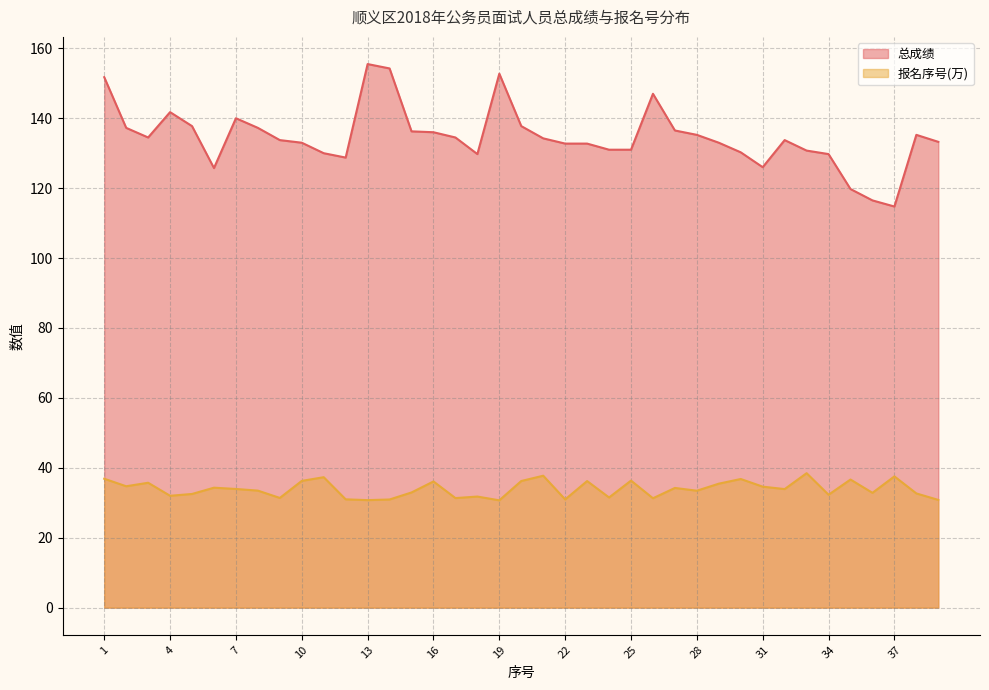

True or false: 报名序号(万) and 总成绩 cross at least once.

False